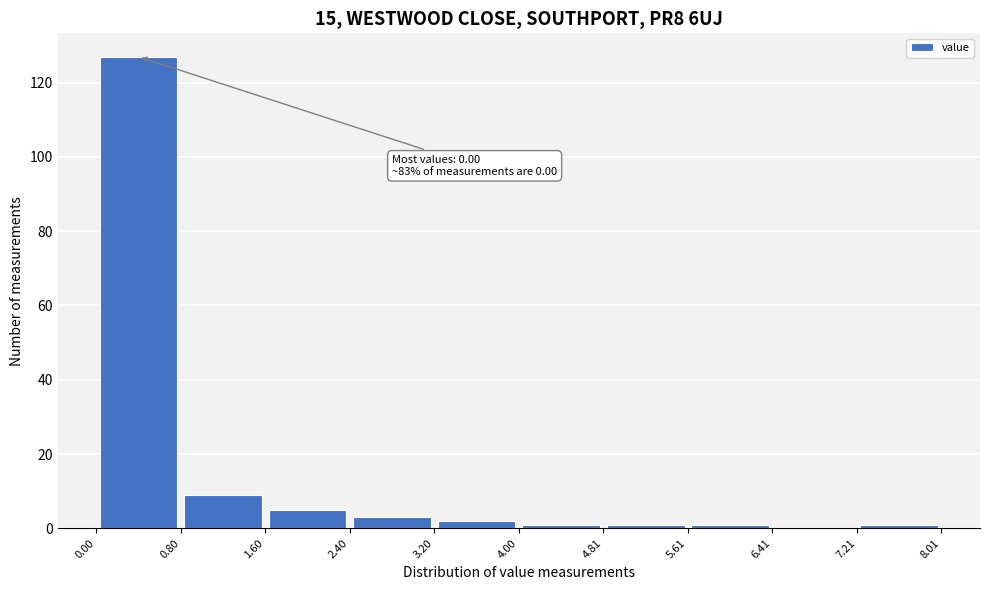

Which range on the x-axis has the tallest bar?

0.00 to 0.80